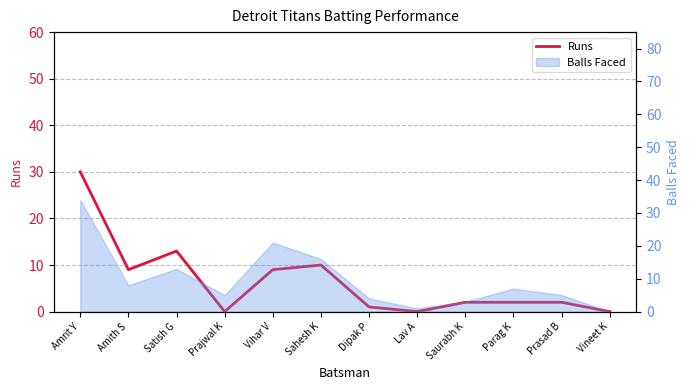

Rank the categories by value from lowest to highest.

Prajwal K, Lav A, Vineet K, Dipak P, Saurabh K, Parag K, Prasad B, Amith S, Vihar V, Sahesh K, Satish G, Amrit Y